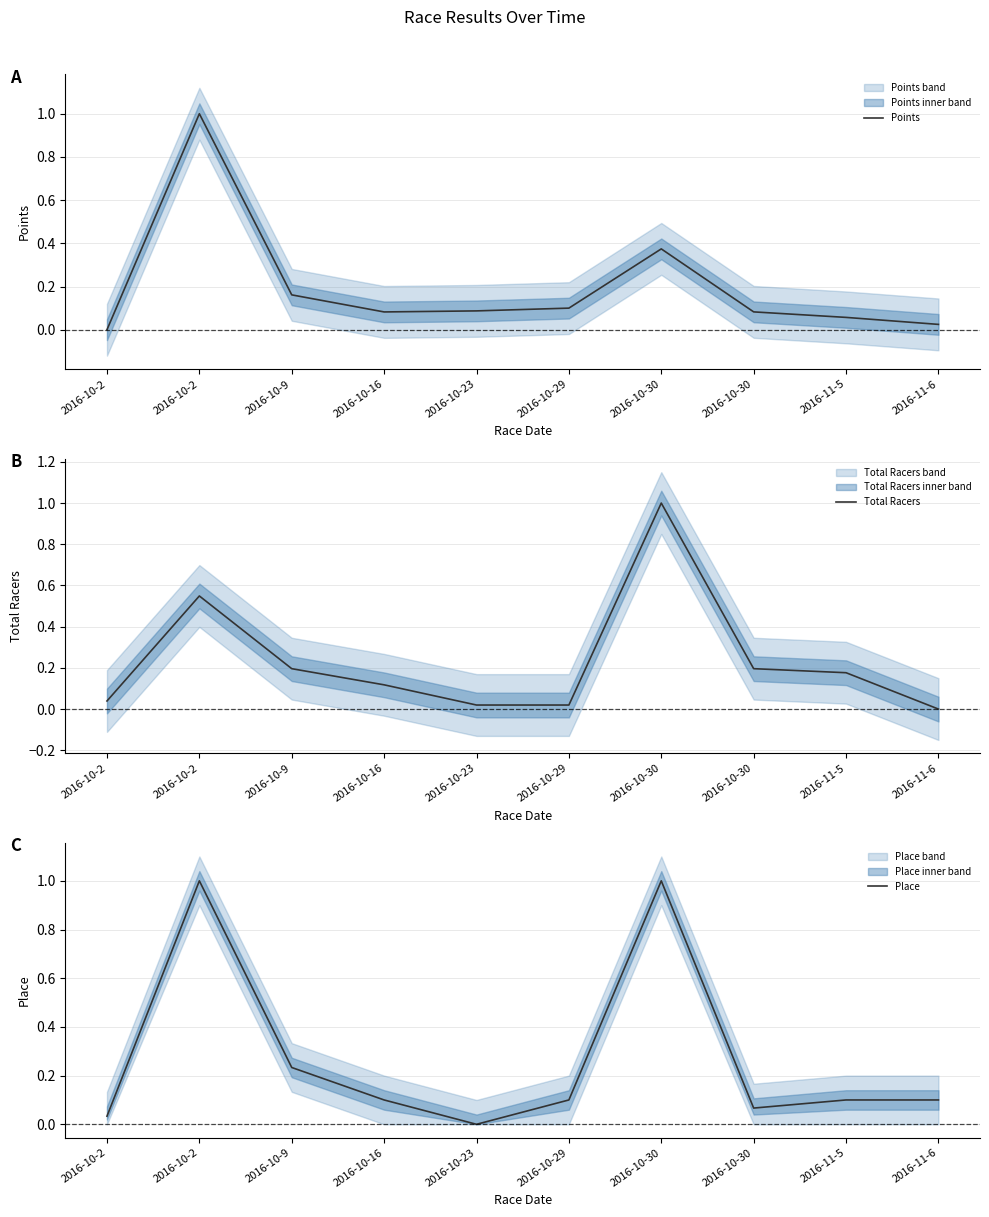

How many lines are shown in the chart?

3